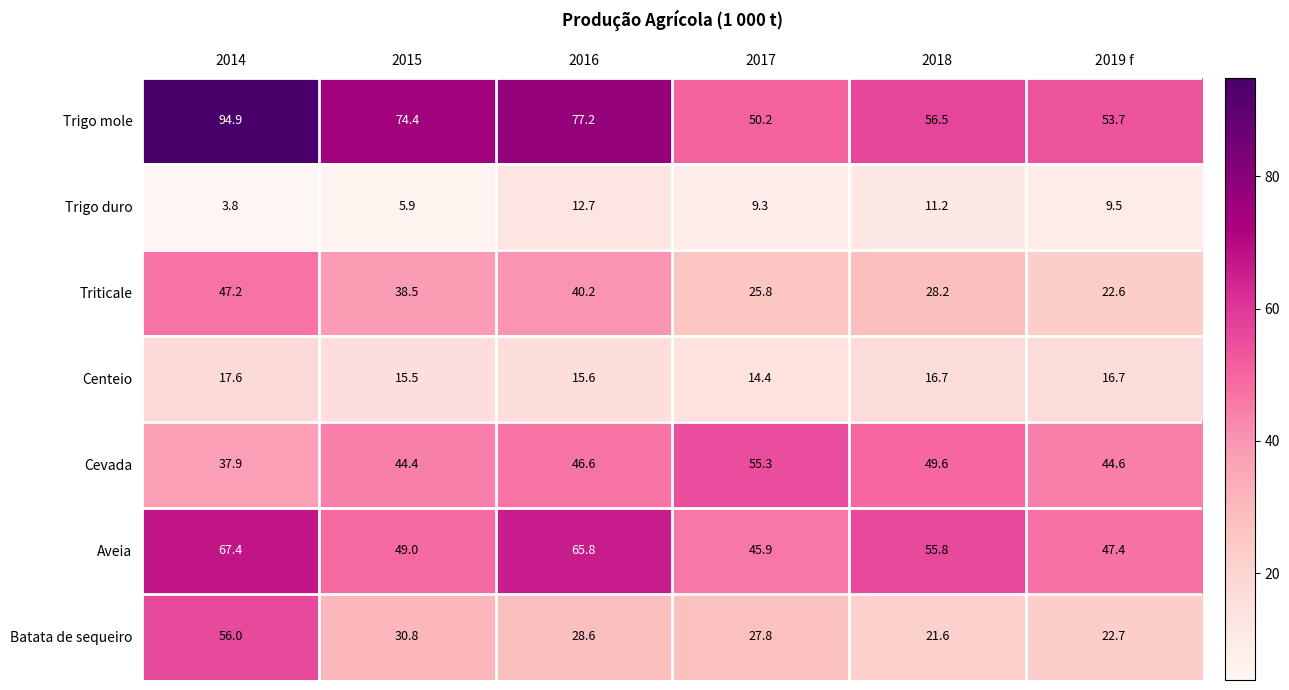

Is it true that Trigo duro equals 3.8 at 2014?

True